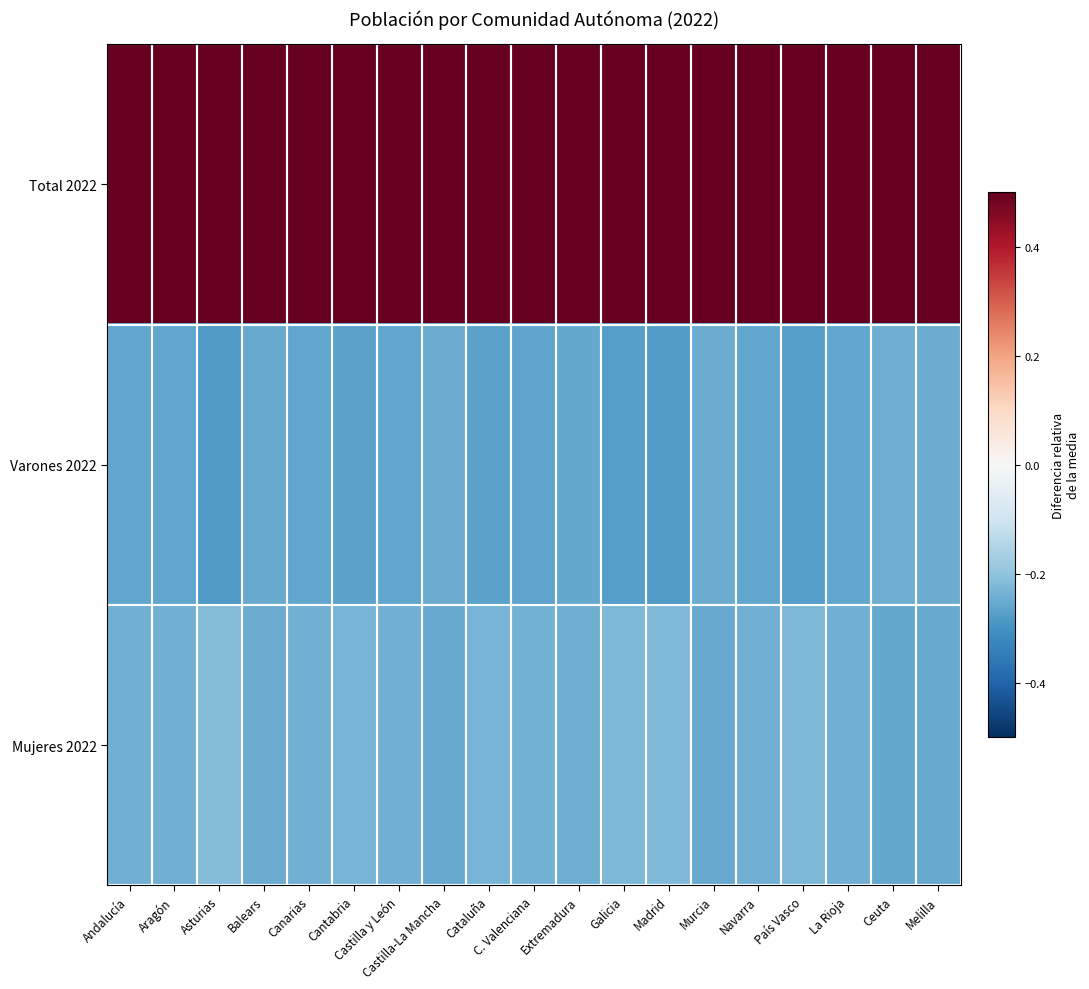

Rank the series by their maximum value, from lowest to highest.

Varones 2022, Mujeres 2022, Total 2022